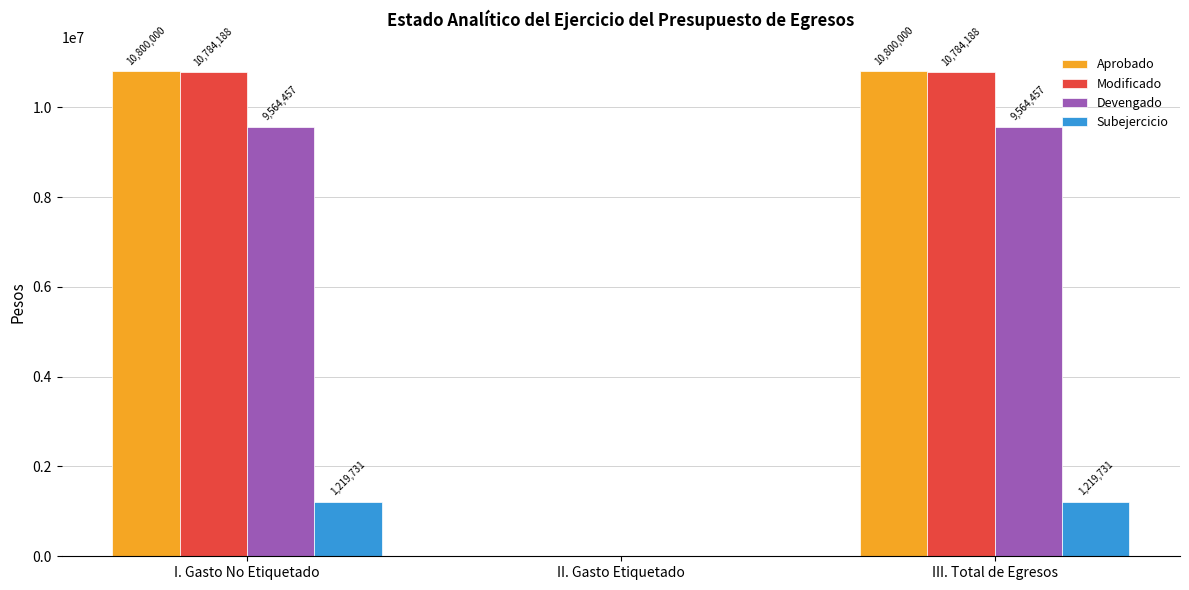

Which series has the largest total across all categories?

Aprobado